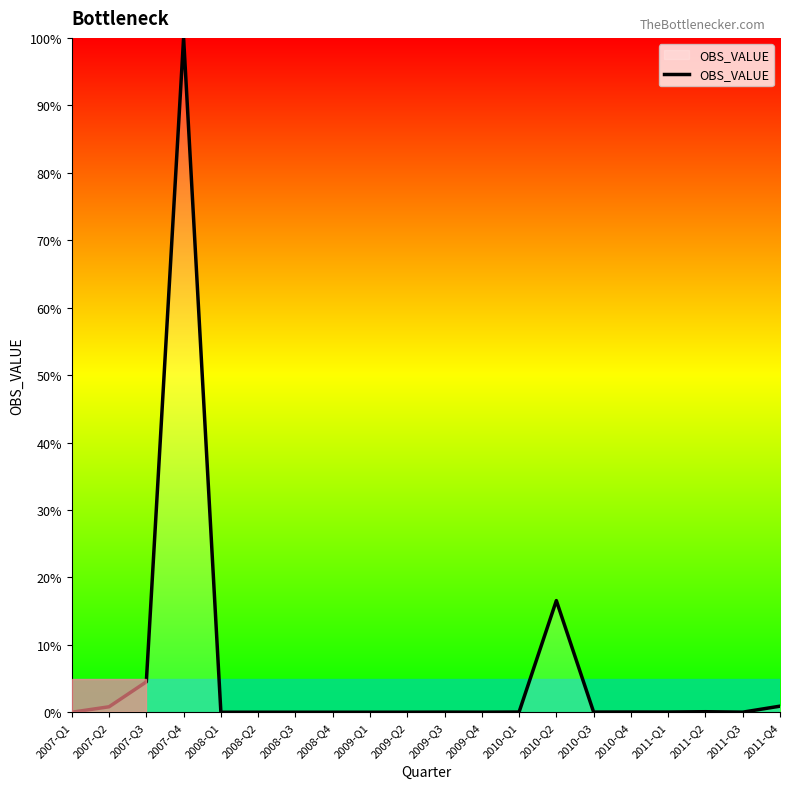

What is the change in value from 2007-Q3 to 2010-Q2?

+12.0